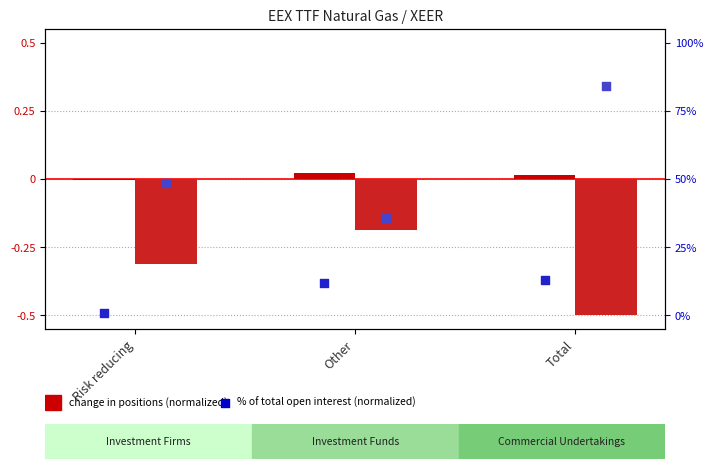

Is the value of Investment Firms Long (change) at Risk reducing greater than the value of Inv. Firms Long % open interest at Risk reducing?

Yes